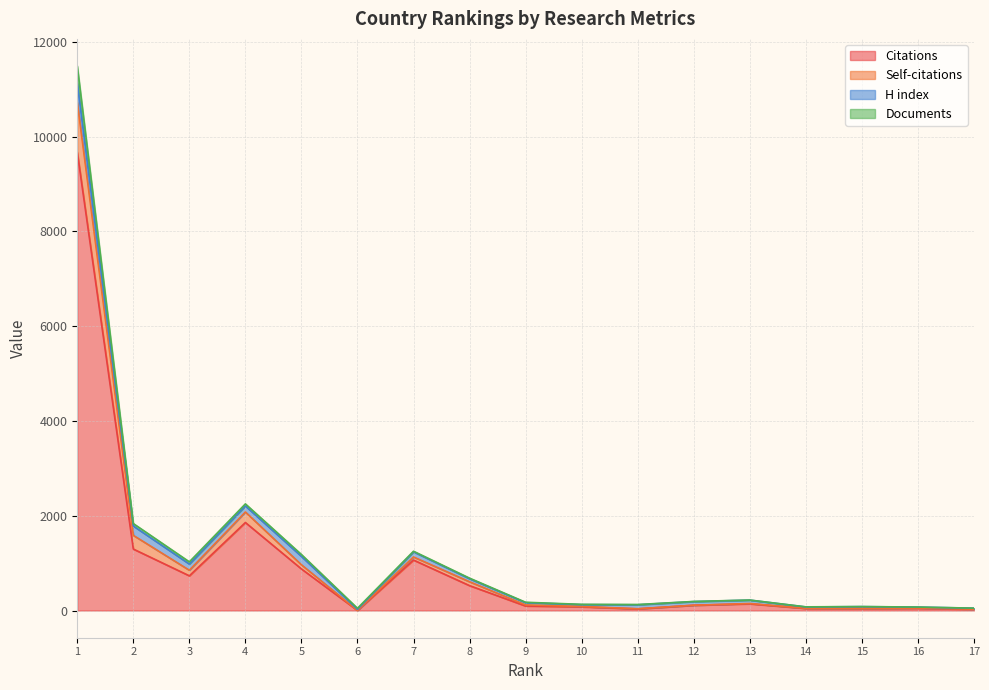

In Citations, how many points are higher than both neighbors (excluding endpoints)?

4